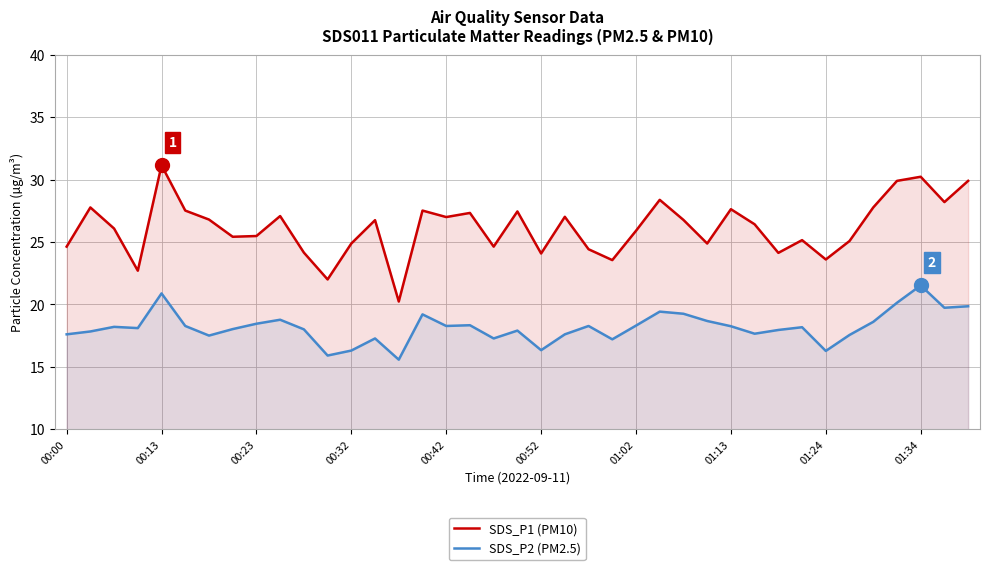

True or false: SDS_P1 (PM10) and SDS_P2 (PM2.5) intersect in this chart.

False